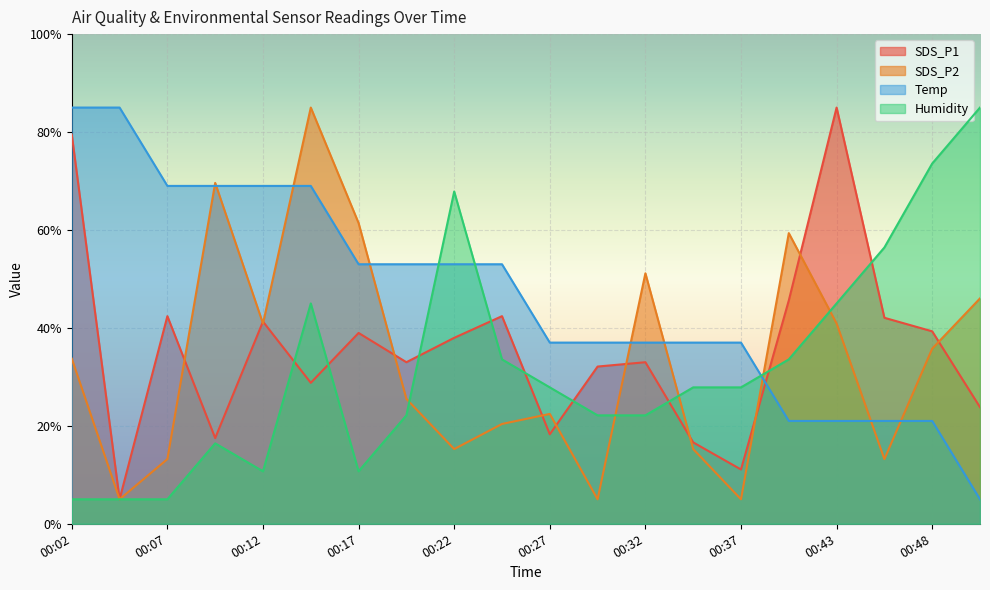

Where is the first local minimum for SDS_P2?

00:05